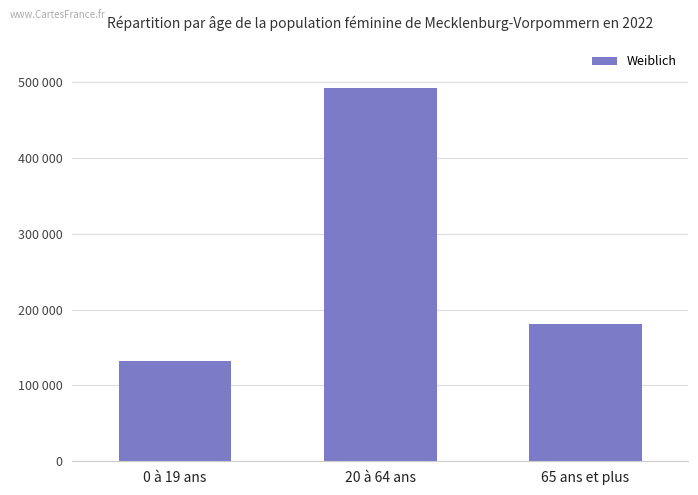

Are the bars horizontal?

No